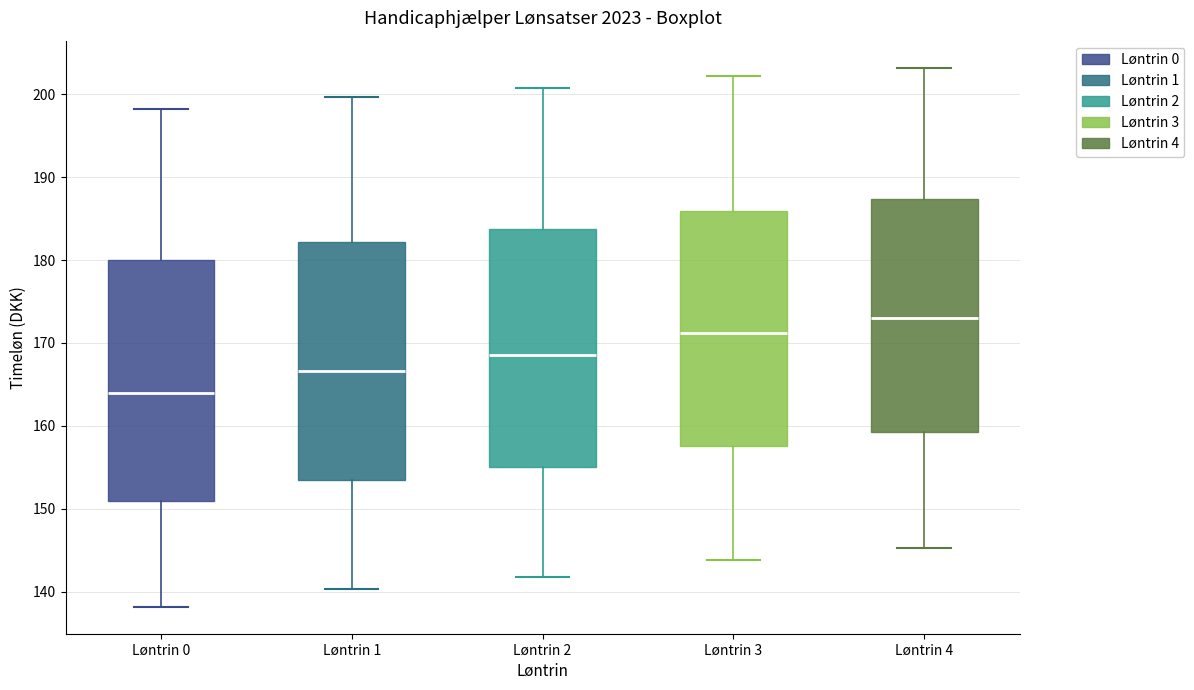

Reading left to right, transcribe this box plot: for each box, give where its median line is, the range the box spans, and where its two whiskers end, as read against the y-axis. The values are not printed on the chart, so give them approximately, as read against the axis.

Løntrin 0: median 164, box 151 to 180, whiskers 138 to 198
Løntrin 1: median 167, box 153 to 182, whiskers 140 to 200
Løntrin 2: median 169, box 155 to 184, whiskers 142 to 201
Løntrin 3: median 171, box 158 to 186, whiskers 144 to 202
Løntrin 4: median 173, box 159 to 187, whiskers 145 to 203